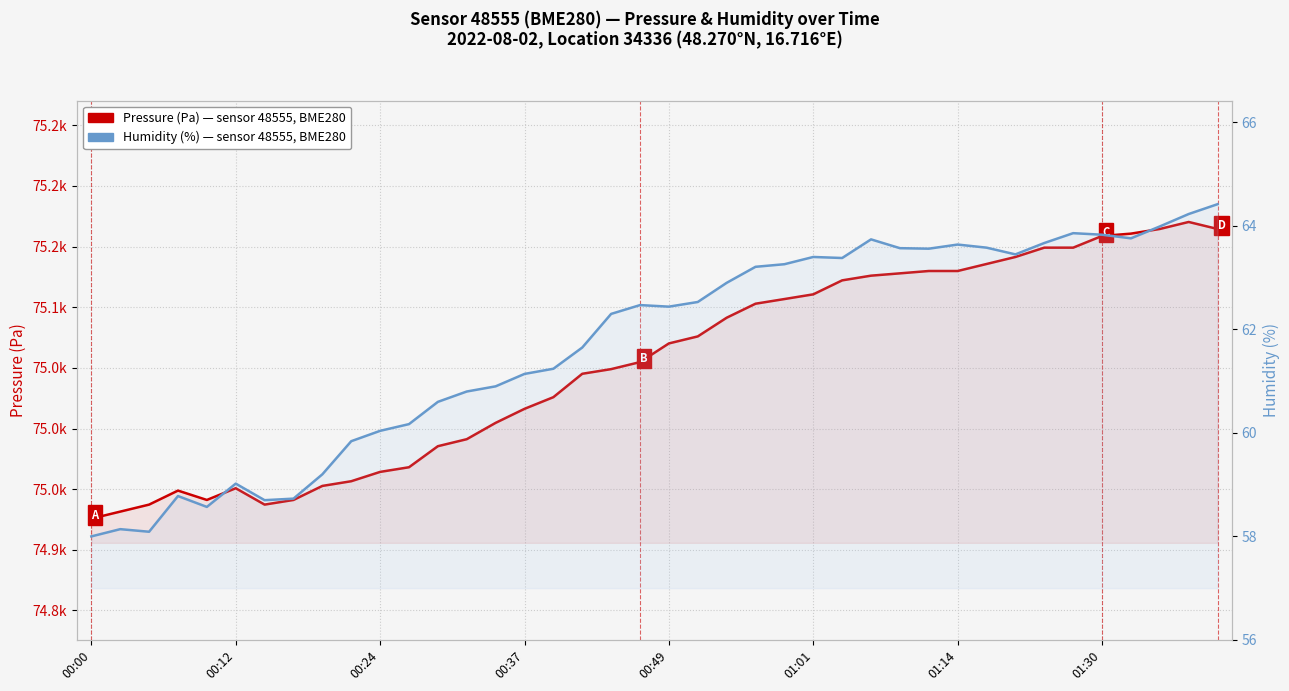

What are all the series names shown in the legend?

Pressure (Pa), Humidity (%)